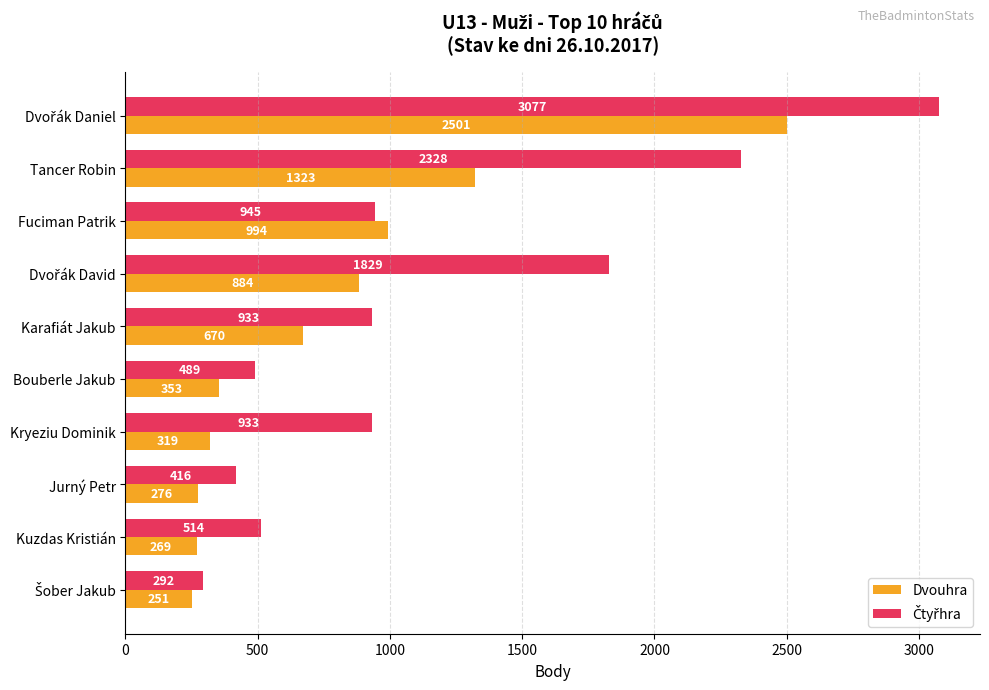

What is the total value across all series at Fuciman Patrik?

1939